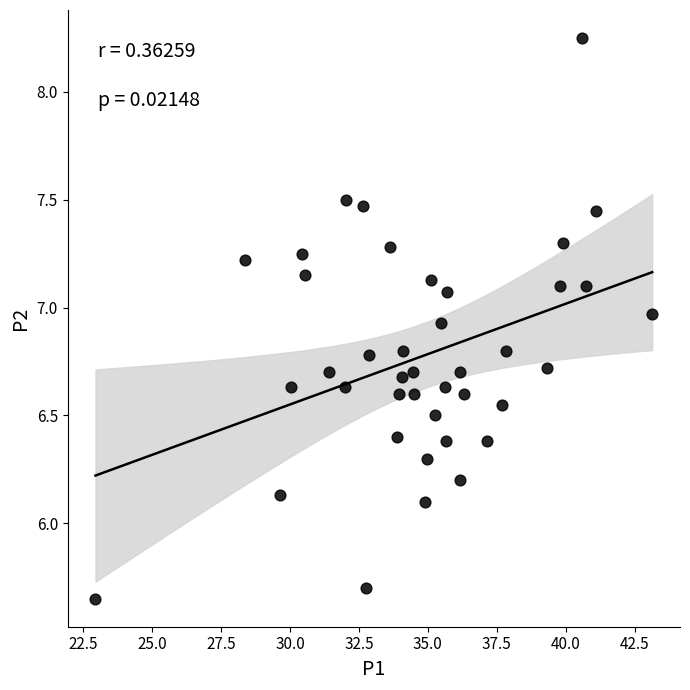

What is the range of X values (max minus min)?

20.2